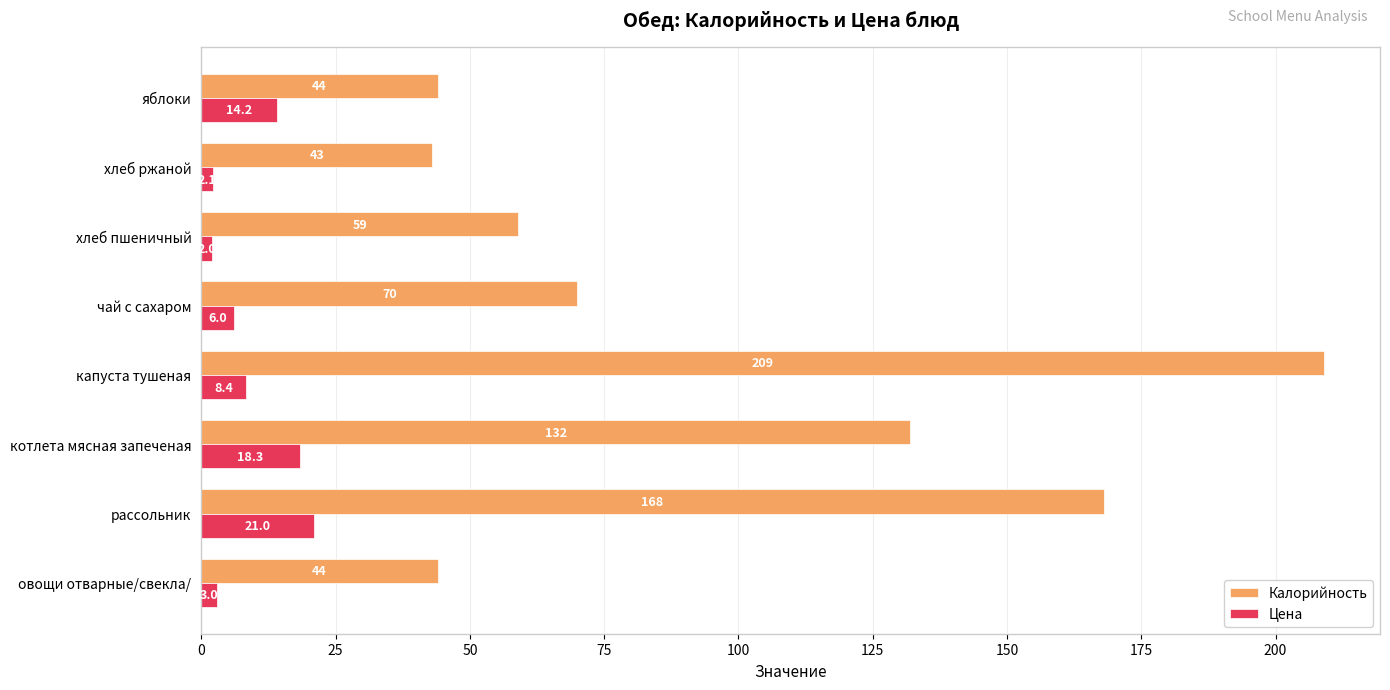

Which series has the widest spread of values?

Калорийность